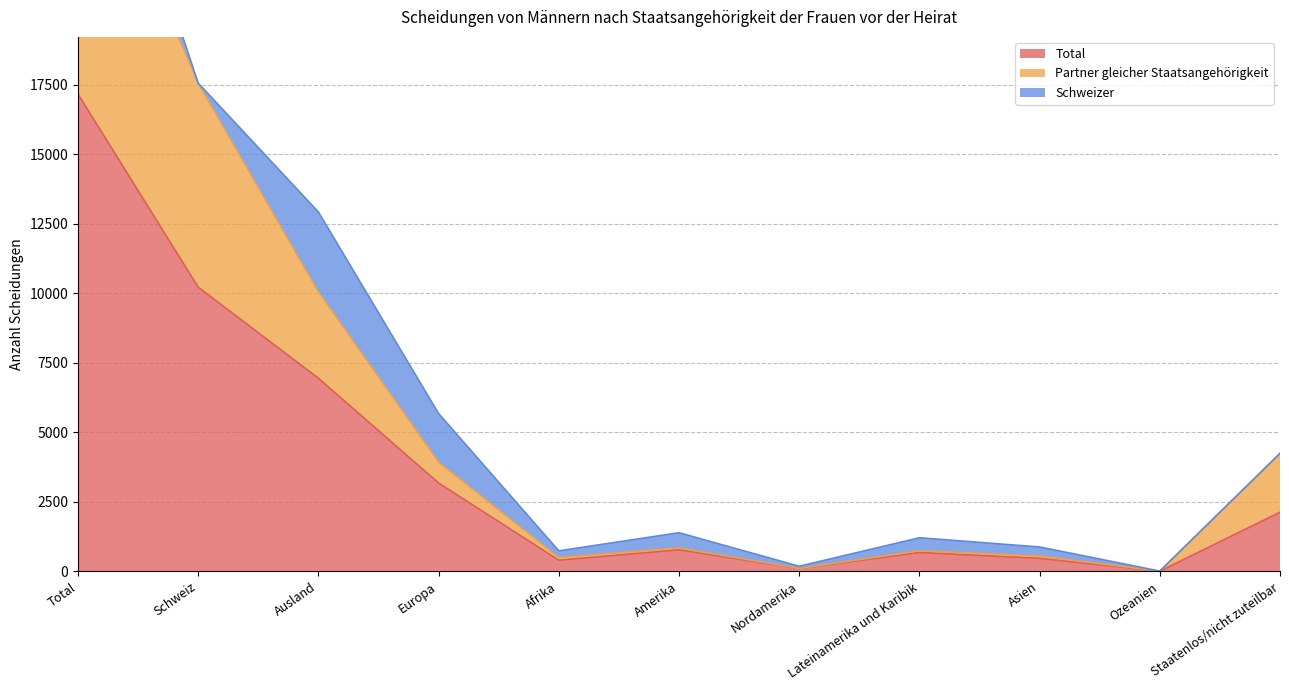

What is the difference between the maximum and second lowest values in the Total series?

17062